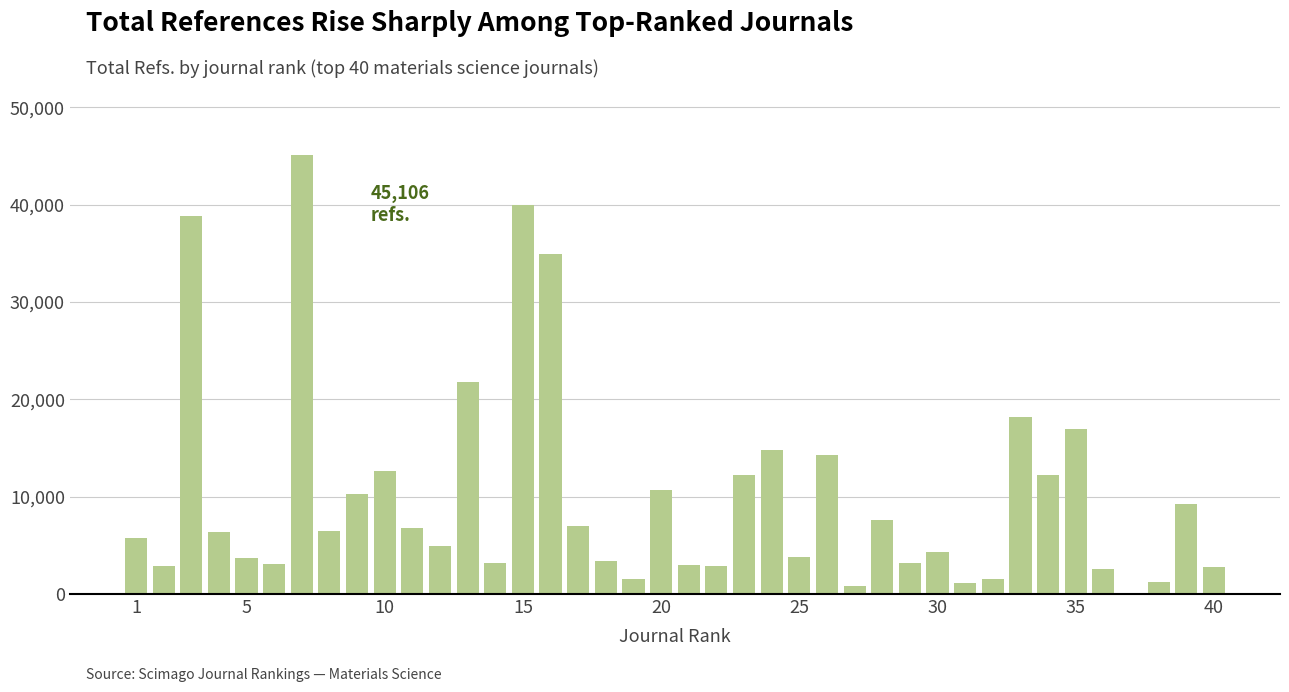

What is the sum of all values?

402004